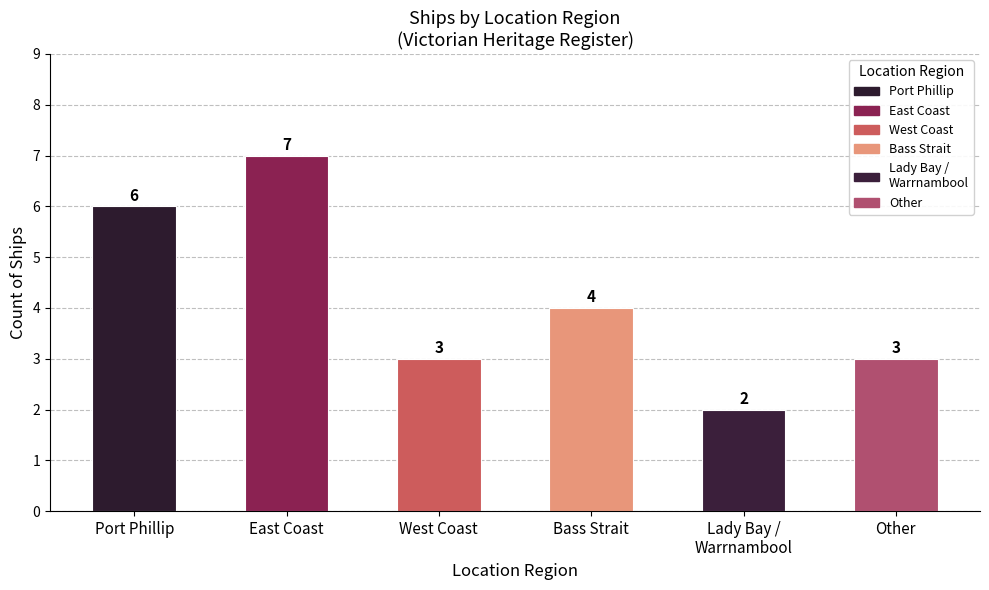

Read the value at Lady Bay /
Warrnambool.

2